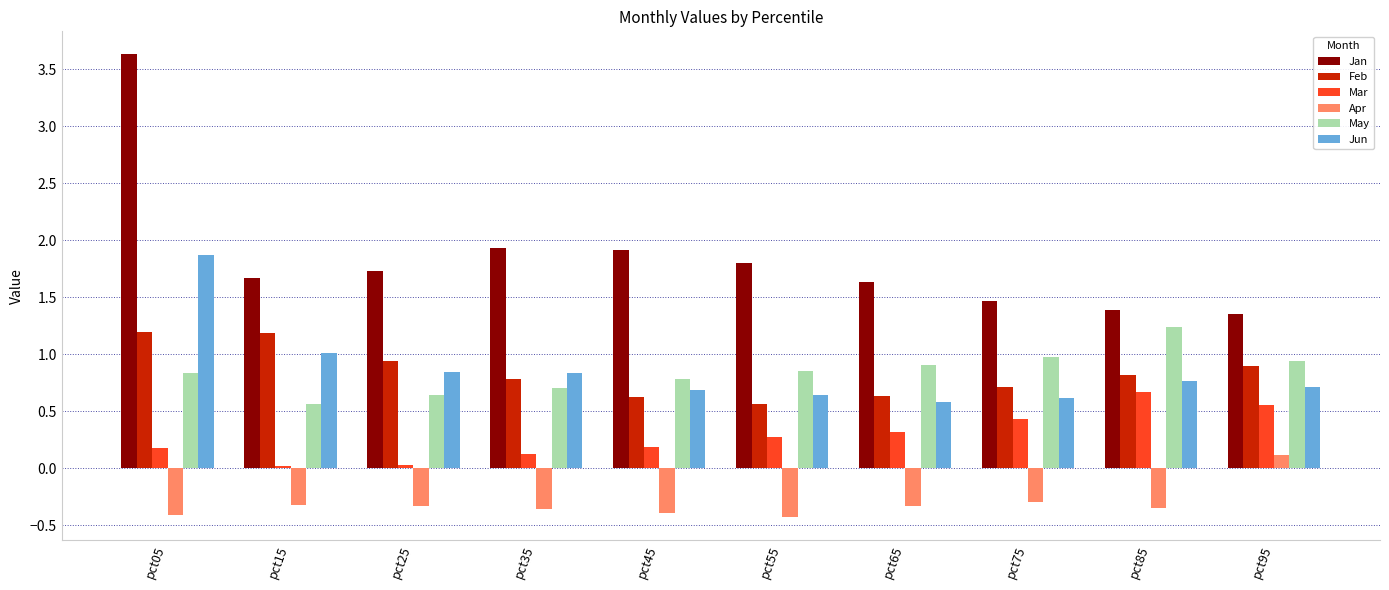

Count the number of data series in this chart.

6